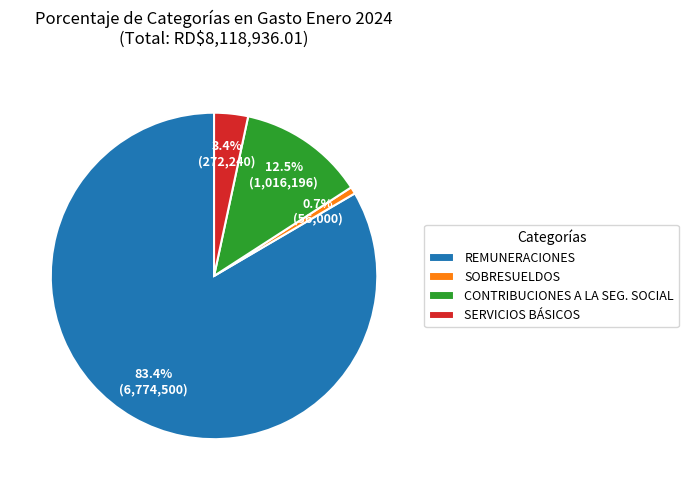

What percentage is NOT represented by SERVICIOS BÁSICOS?

96.6%